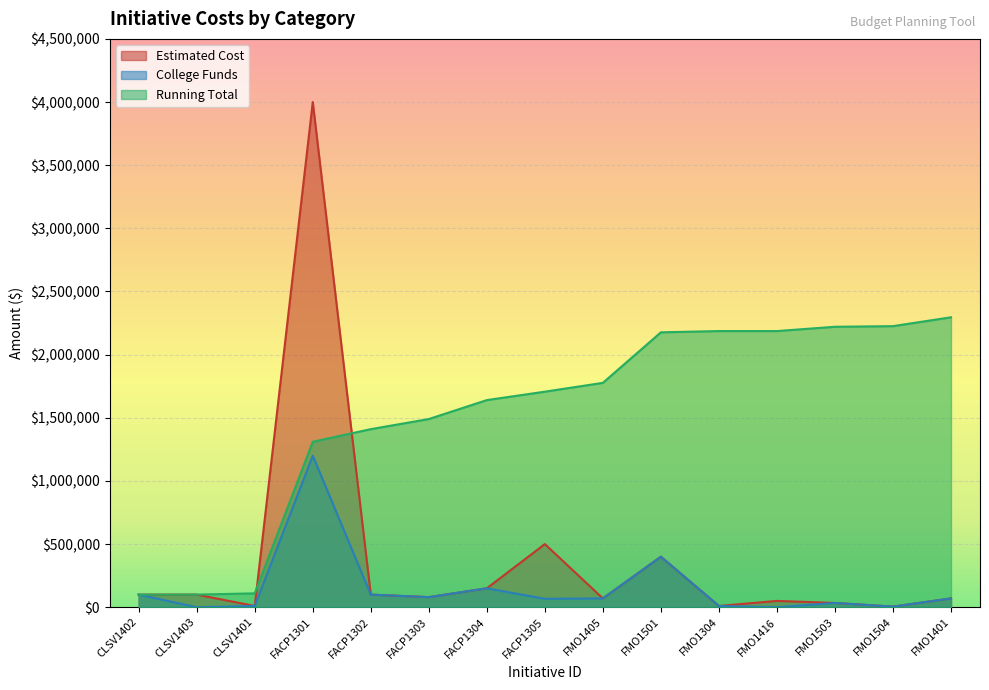

Is it true that Running Total equals 1398326 at FMO1416?

False